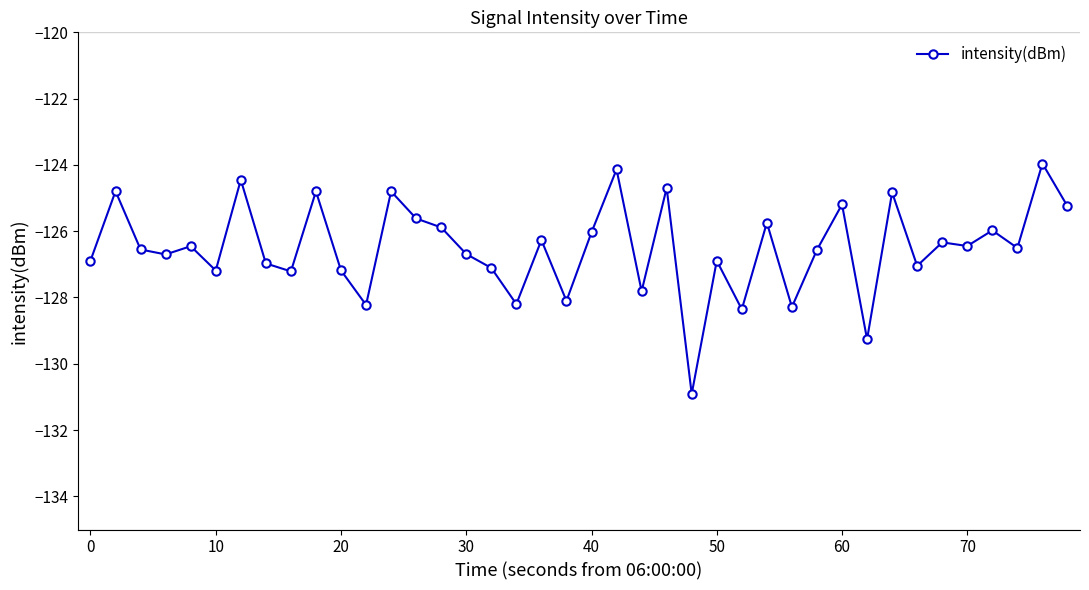

What is the sum of all values?

-5060.3